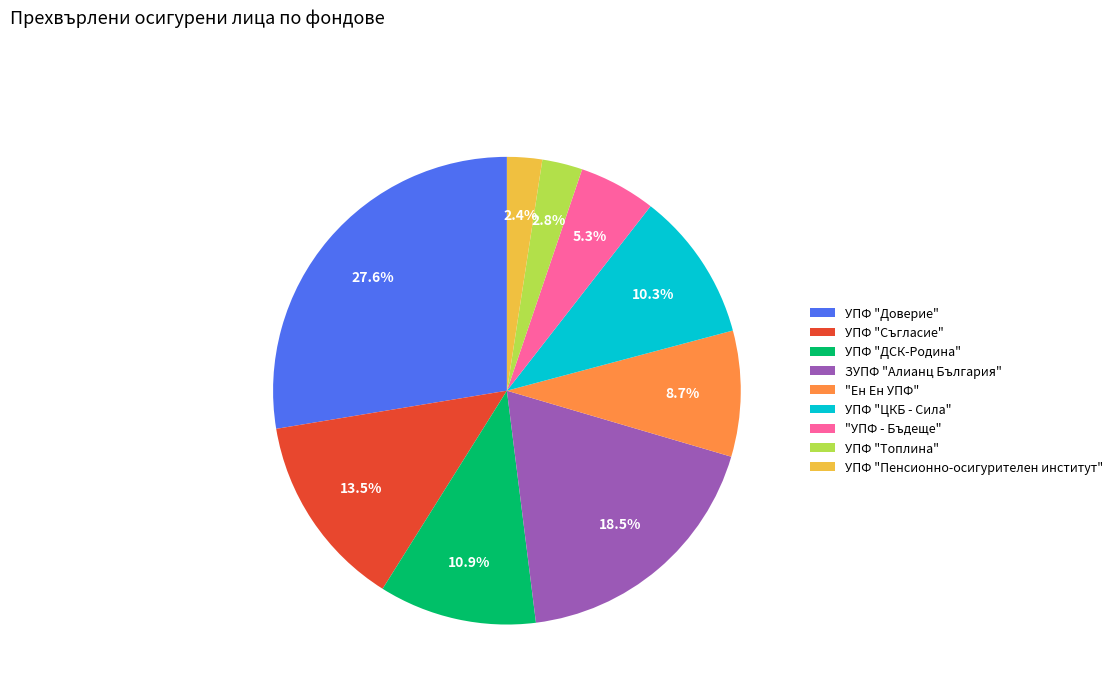

What portion of the pie excludes УПФ "ДСК-Родина"?

89.1%